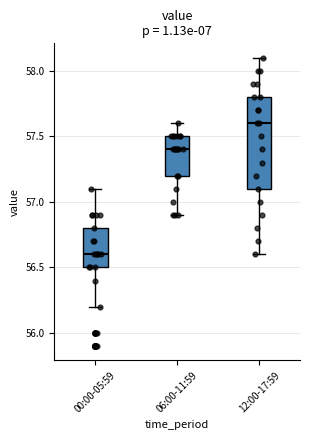

Which box has the highest median line?

12:00-17:59